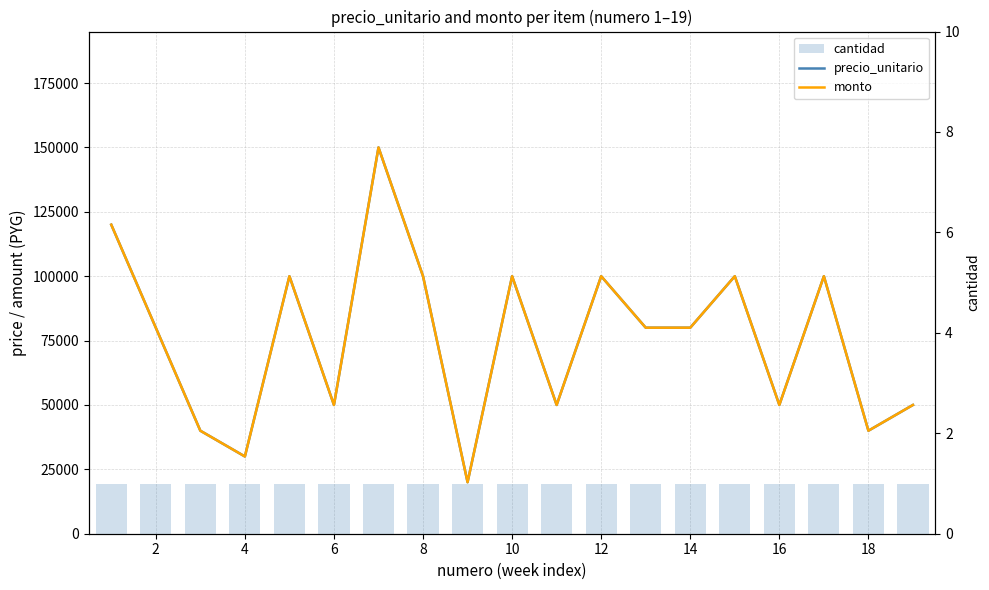

Which series has the largest range (max minus min)?

precio_unitario